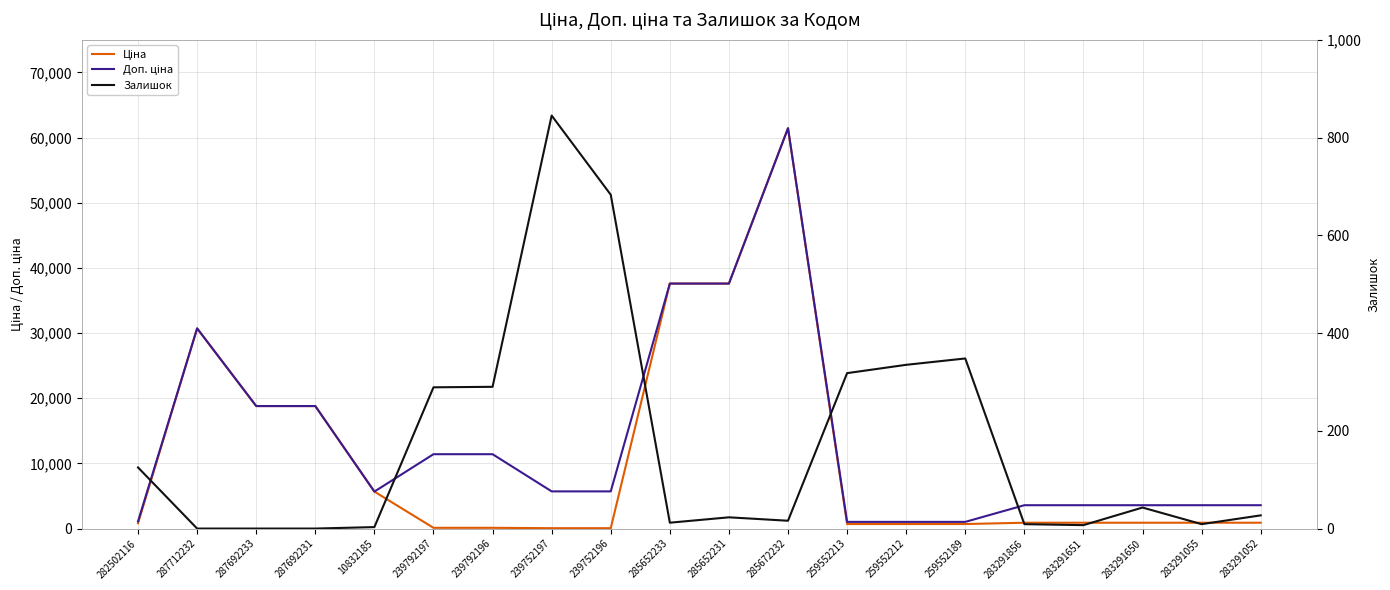

What is the difference between the Залишок values at 283291650 and 283291052?

16.0